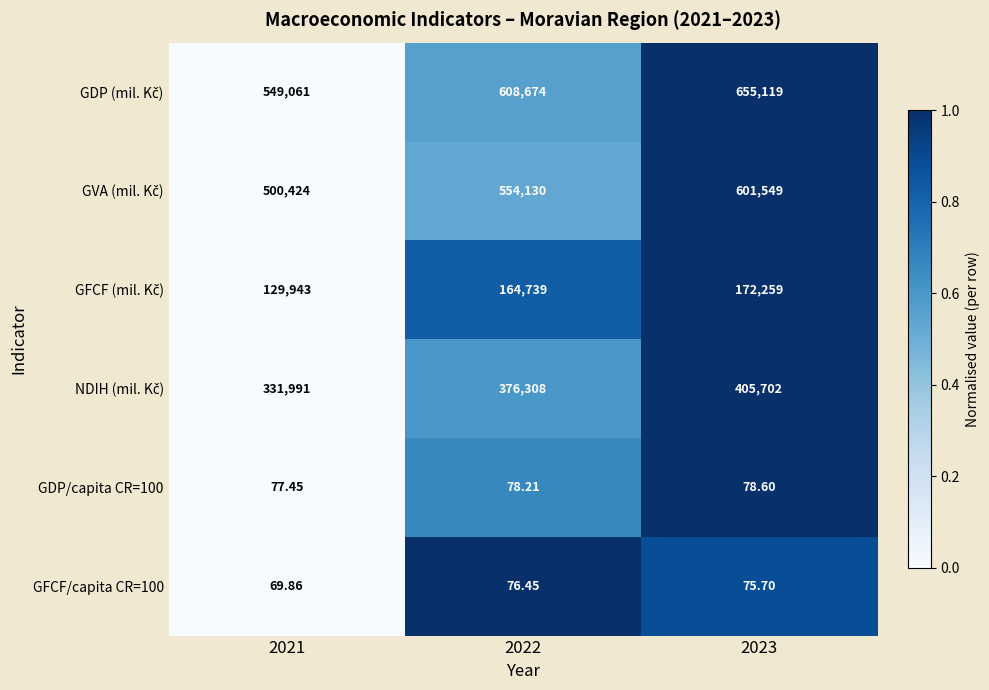

Is the value of GDP/capita CR=100 at 2022 greater than the value of GFCF/capita CR=100 at 2022?

Yes